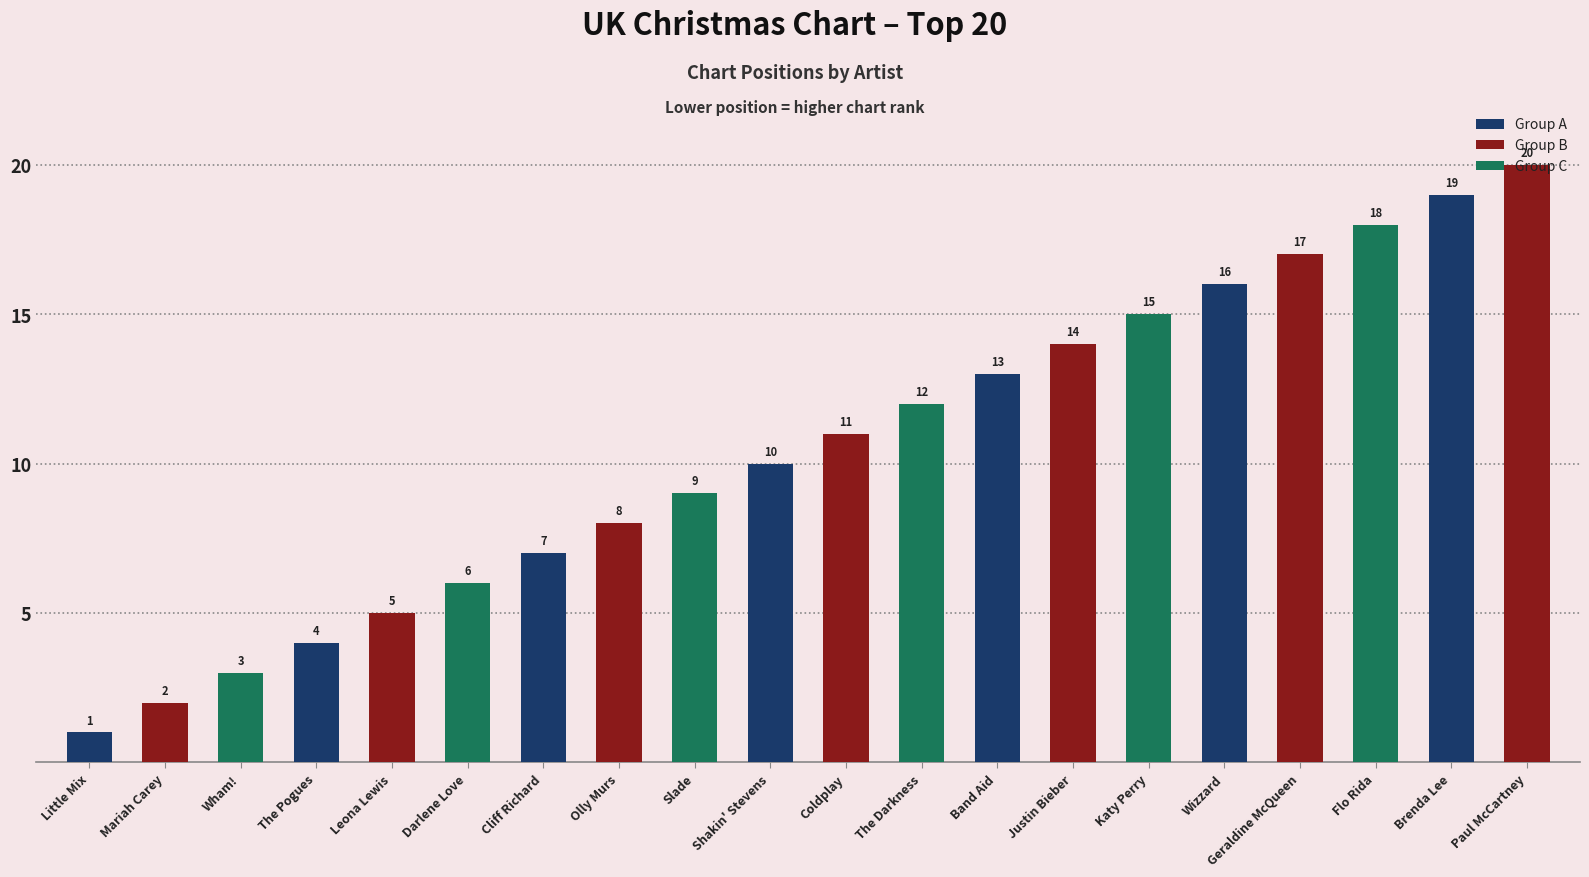

Read the value at Leona Lewis.

5